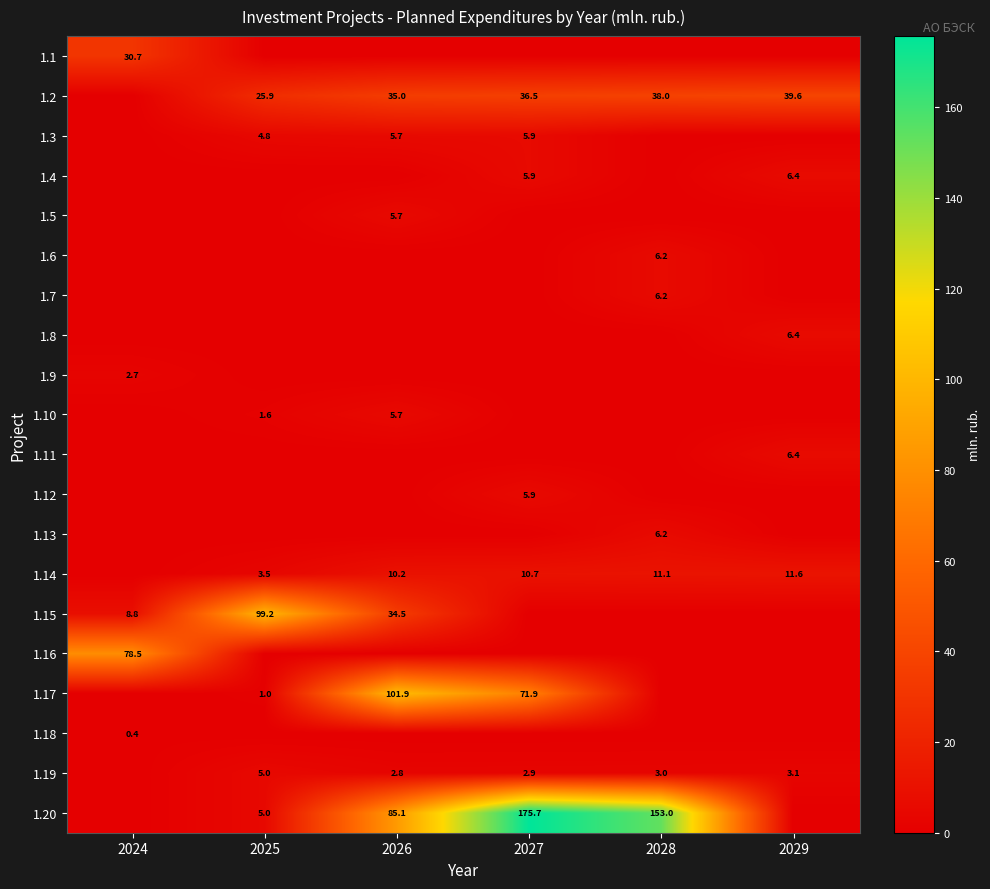

How many series are shown in this chart?

20